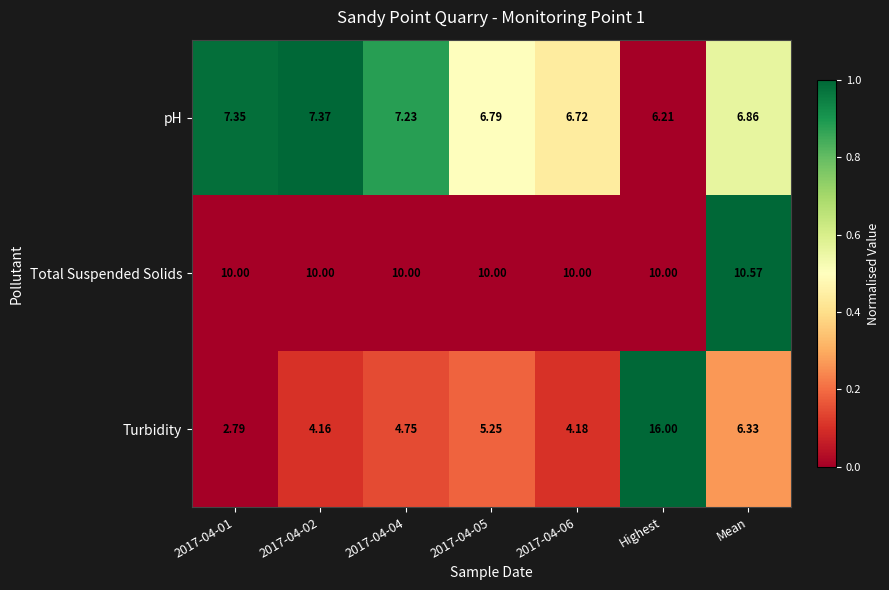

Which series has the widest spread of values?

Turbidity